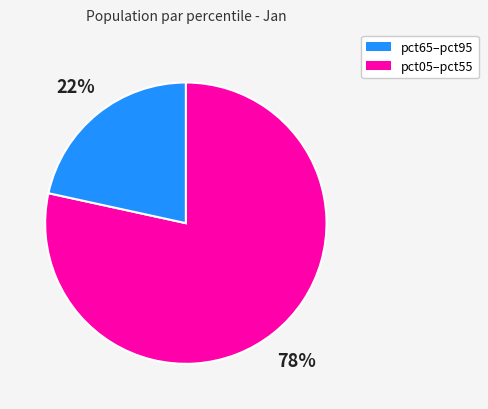

To the nearest percent, what is the average slice percentage?

50%